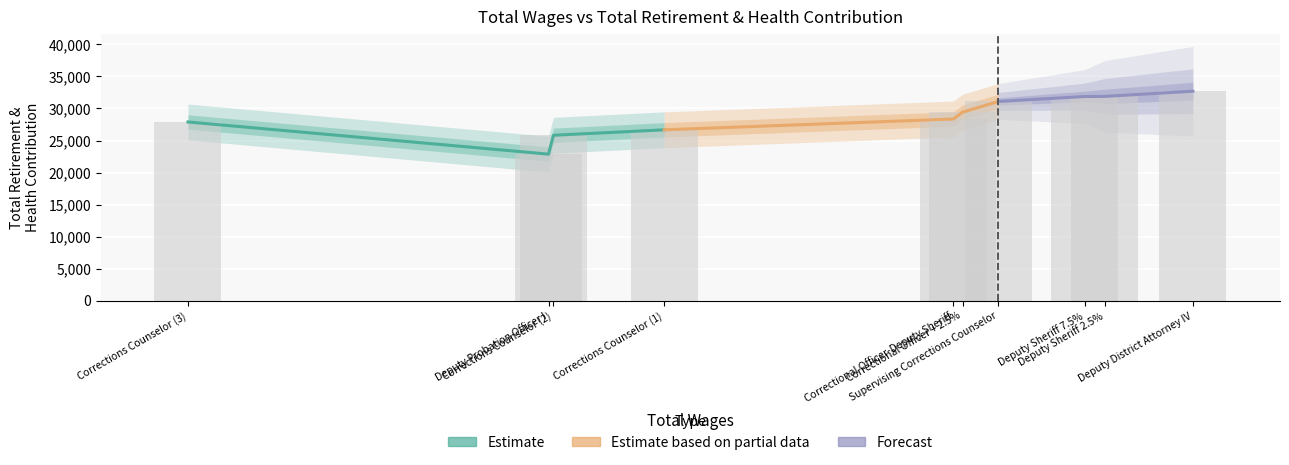

Which series has the largest total across all categories?

Forecast